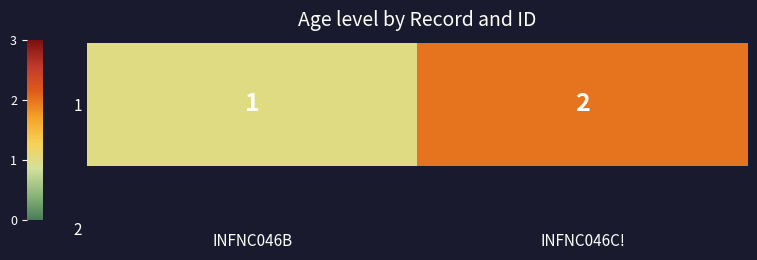

How many values are below 2?

1